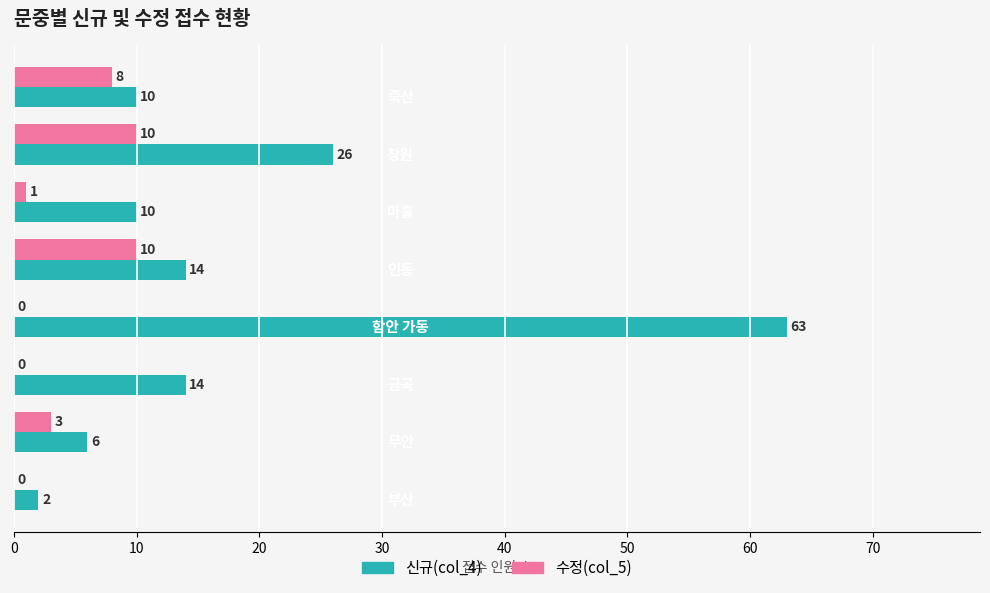

What is the sum of all 신규(col_4) values?

145